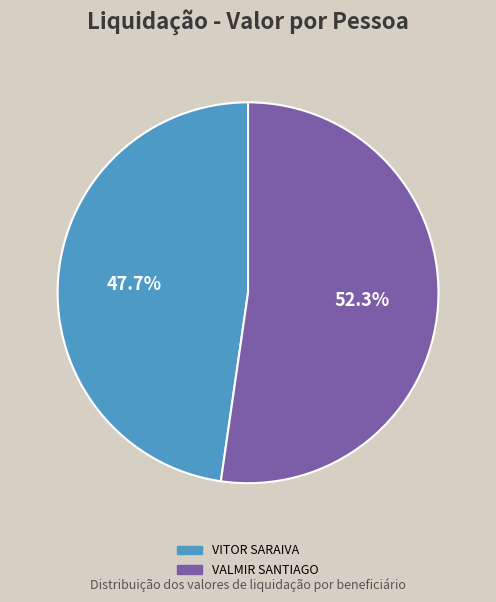

Is there any slice that represents more than half of the pie?

Yes